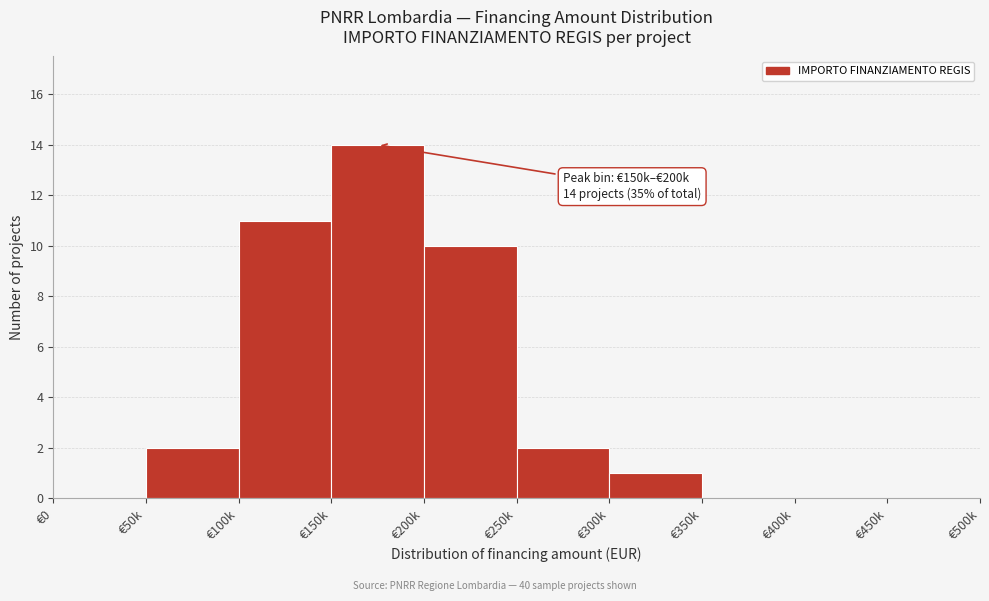

Reading left to right, transcribe all the data shown in this chart.

€0=0	€50k=2	€100k=11	€150k=14	€200k=10	€250k=2	€300k=1	€350k=0	€400k=0	€450k=0